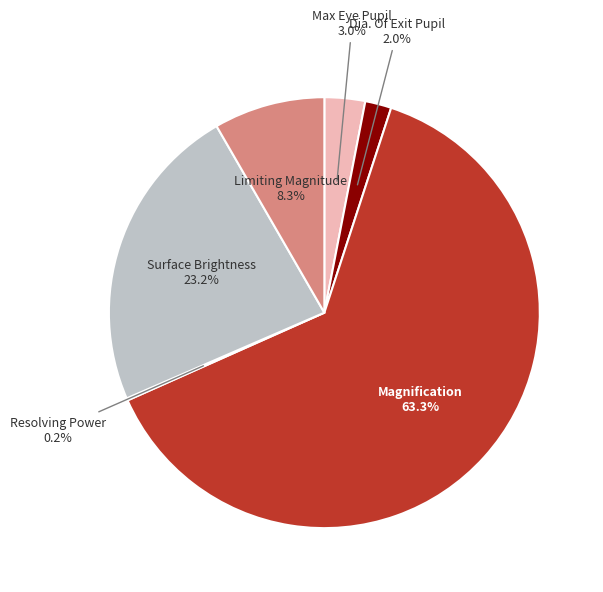

What portion of the pie excludes Dia. Of Exit Pupil?

98.0%